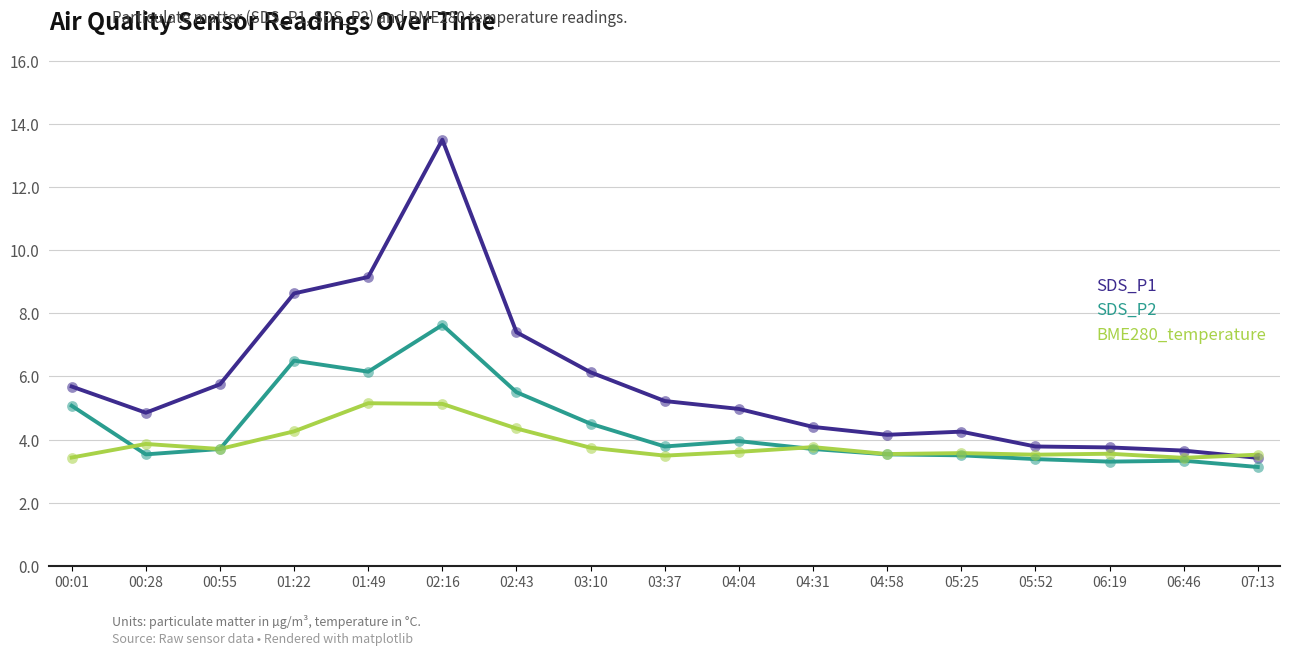

Which series has the largest total across all categories?

SDS_P1